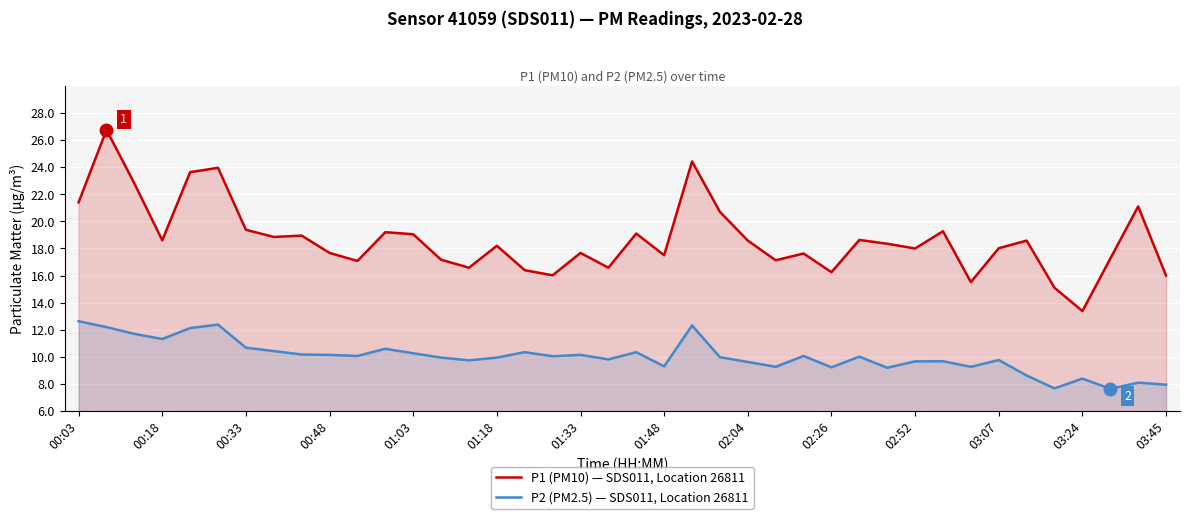

How many interior local peaks does the P2 (PM2.5) — SDS011, Location 26811 series have?

12